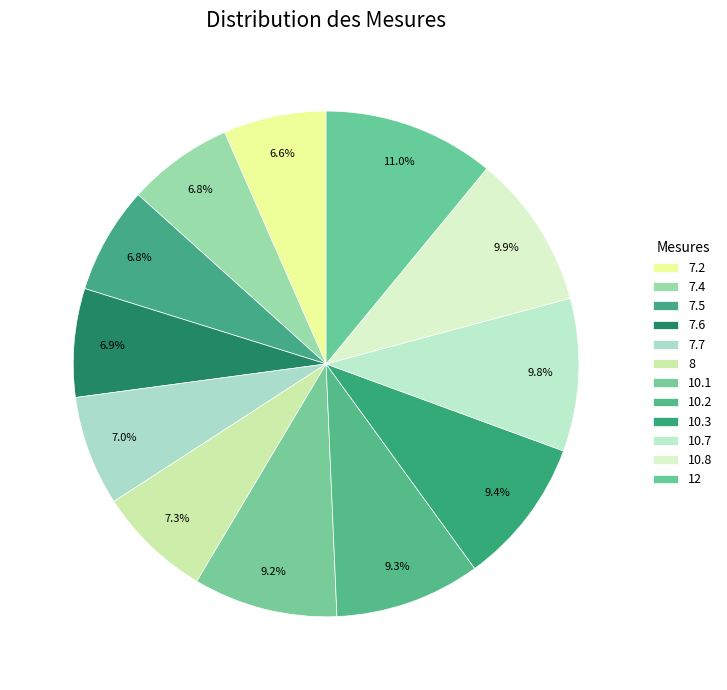

Which slice is the smallest?

7.2